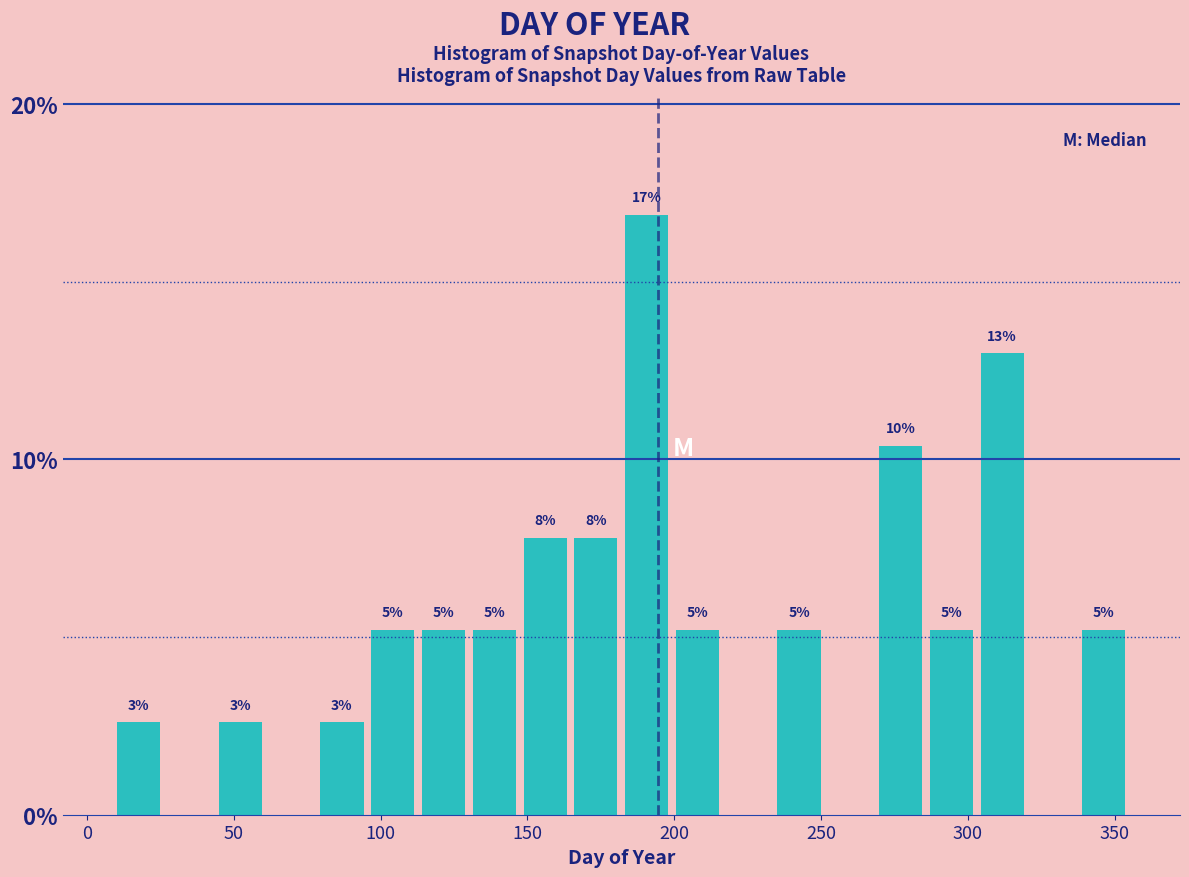

Read against the x-axis, roughly where is the centre of the tallest bar?

190